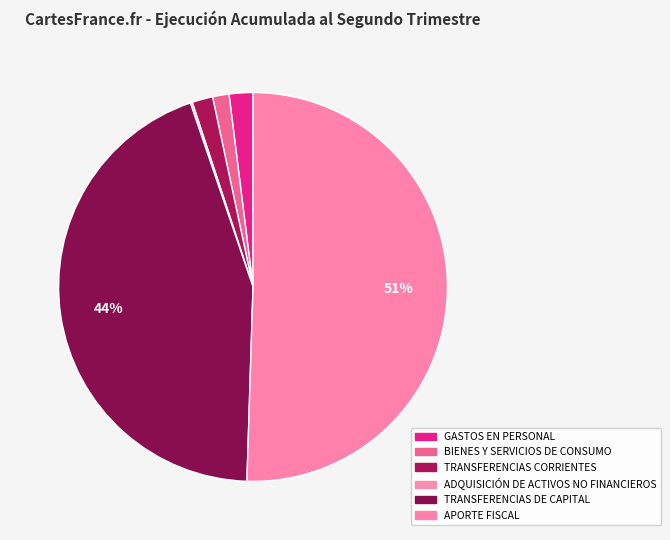

Between BIENES Y SERVICIOS DE CONSUMO and GASTOS EN PERSONAL, which is larger?

GASTOS EN PERSONAL